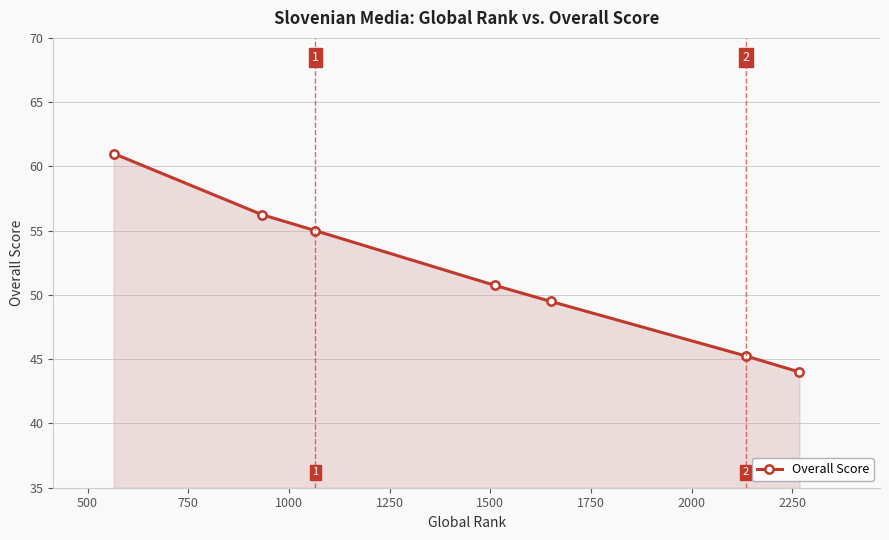

What is the greatest value displayed?

61.0